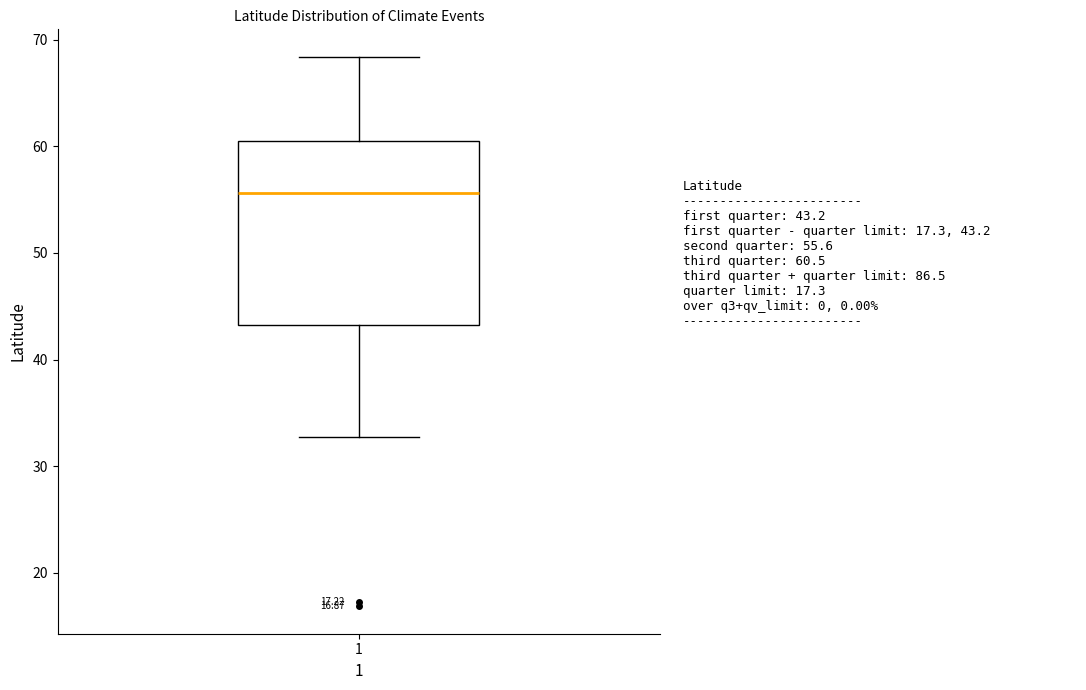

Transcribe this box plot: give where the median line is, the range the box spans, and where the two whiskers end, as read against the y-axis. The values are not printed on the chart, so give them approximately, as read against the axis.

median 56, box 43 to 61, whiskers 33 to 68